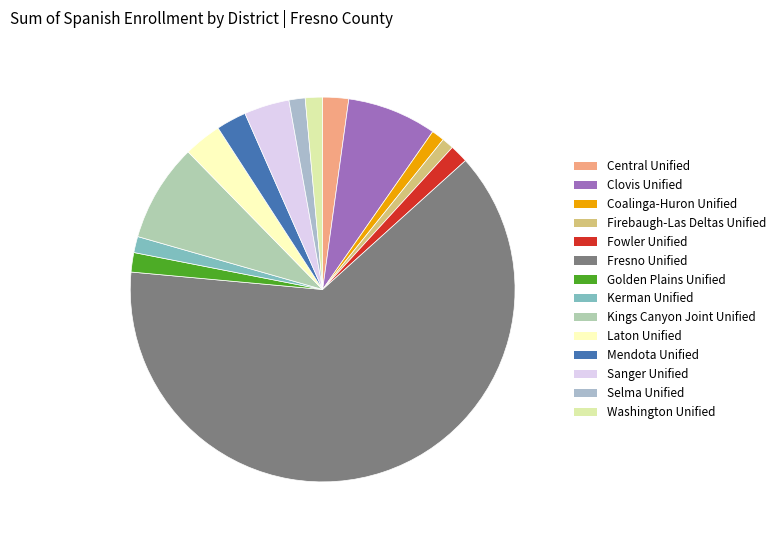

What is the change in value from Coalinga-Huron Unified to Mendota Unified?

+16